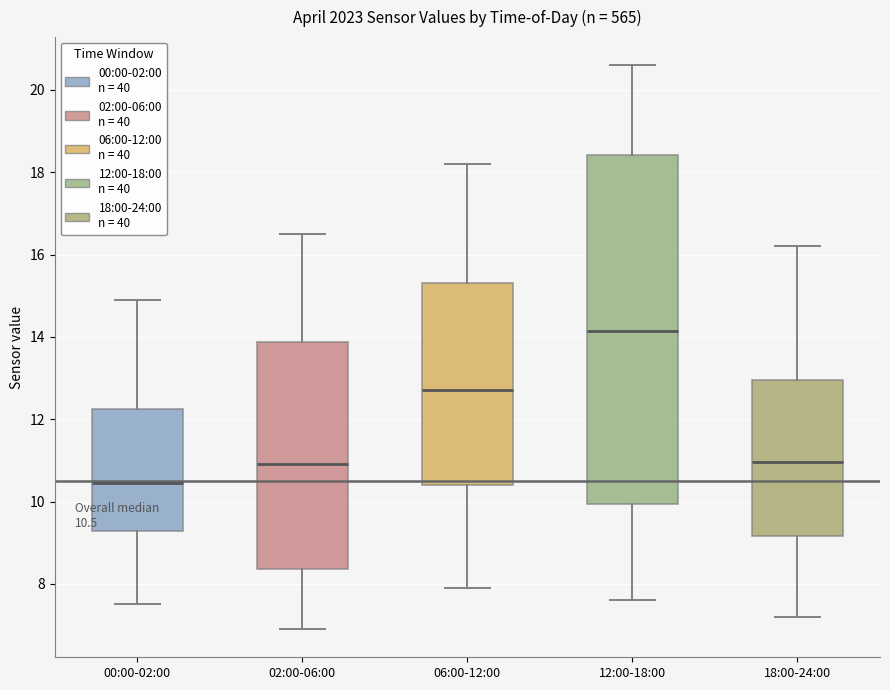

Which box has the lowest median line?

00:00-02:00